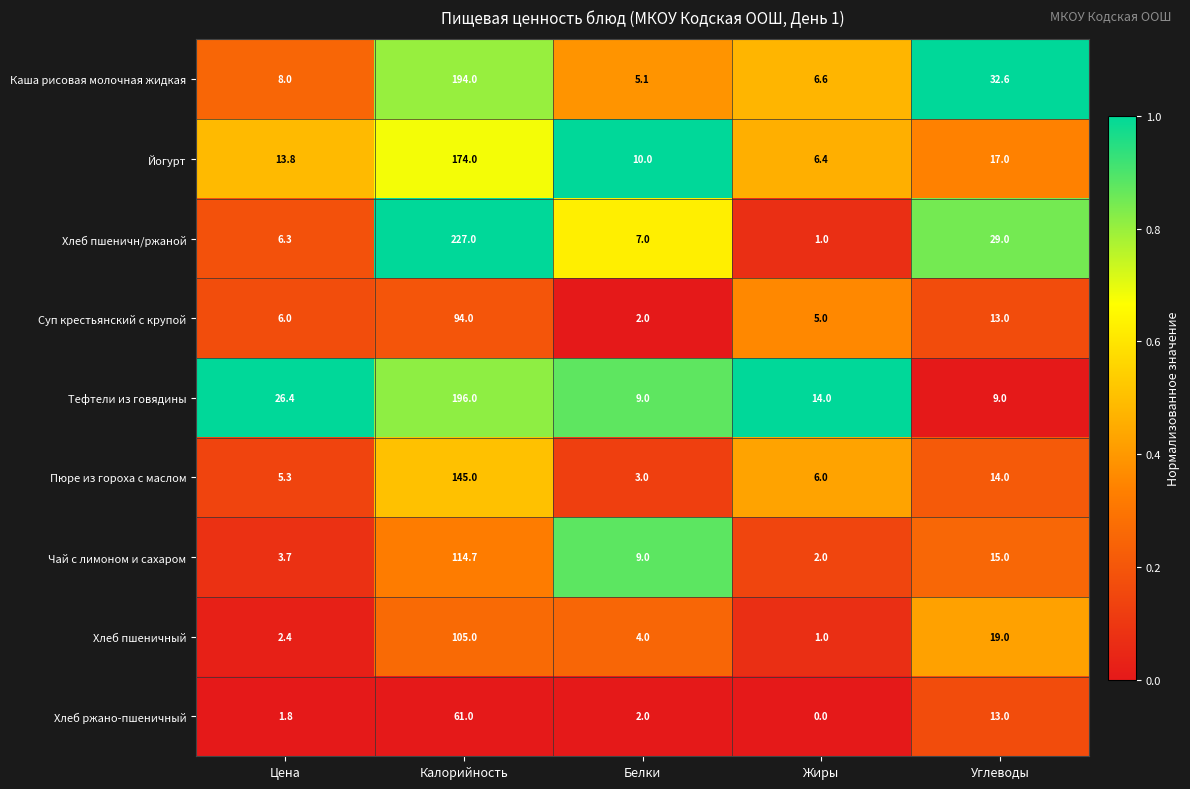

The Чай с лимоном и сахаром series shows 5.0 at Углеводы. True or false?

False